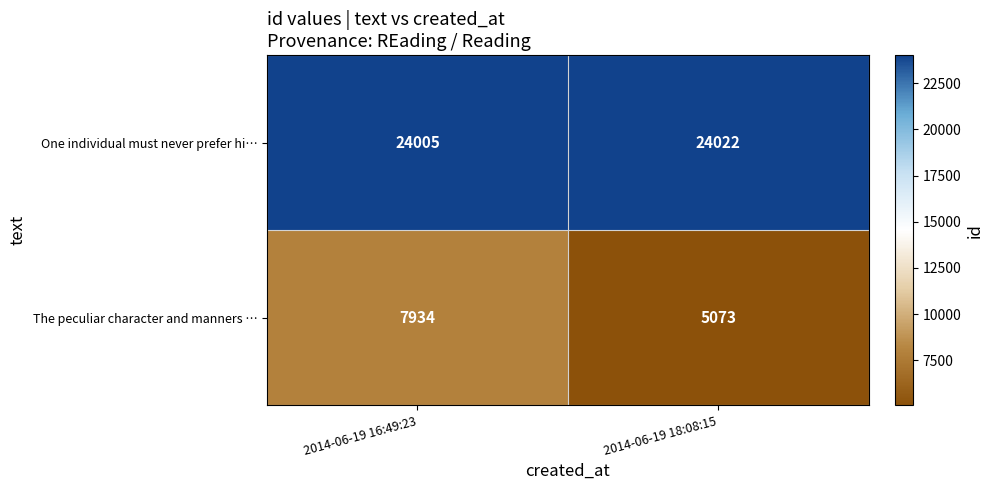

Rank the series by their maximum value, from lowest to highest.

The peculiar character and manners …, One individual must never prefer hi…